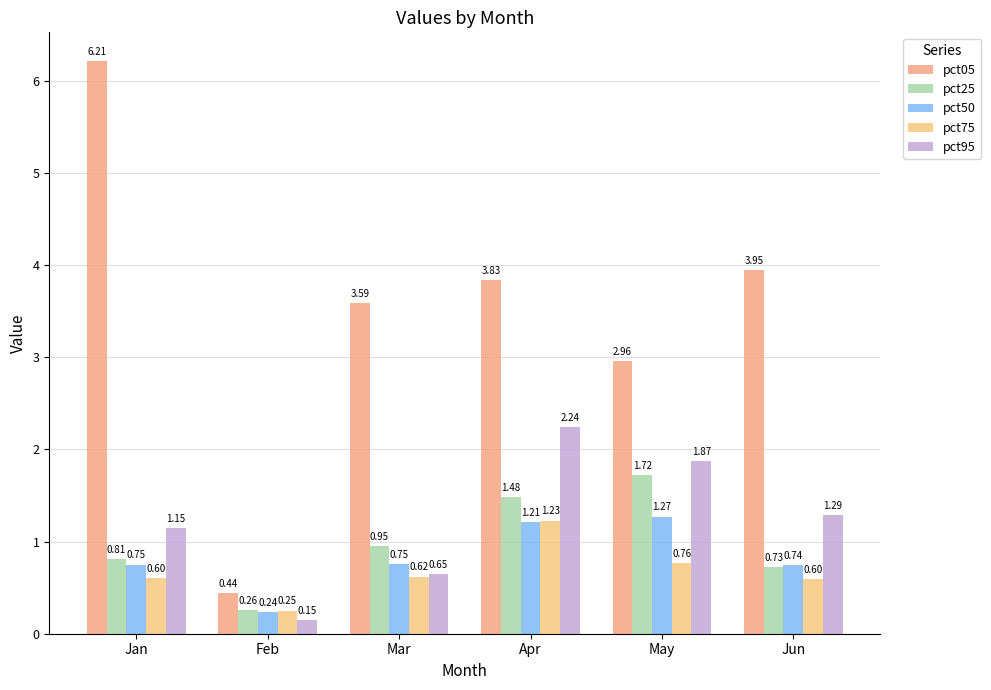

At which label does pct95 first exceed 1?

Jan